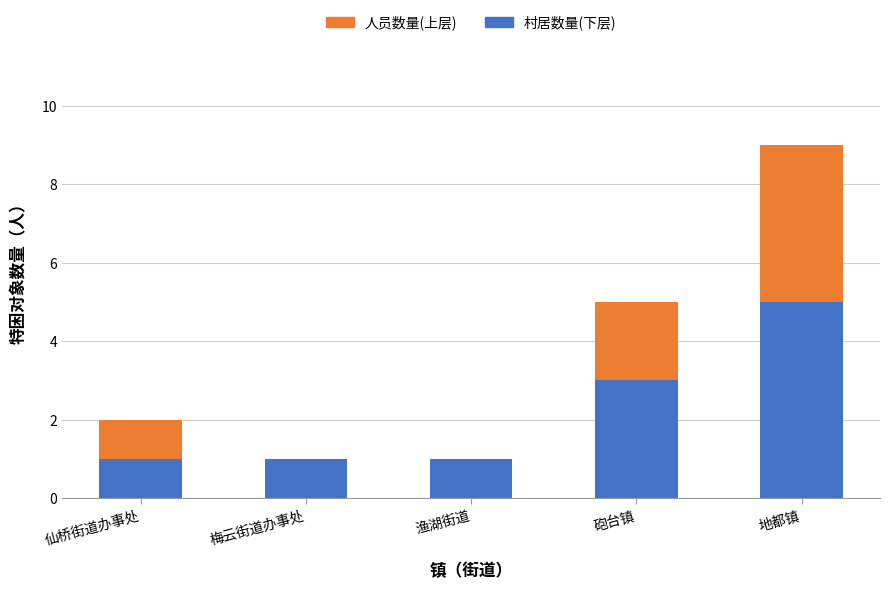

What is the total value across all series at 仙桥街道办事处?

2